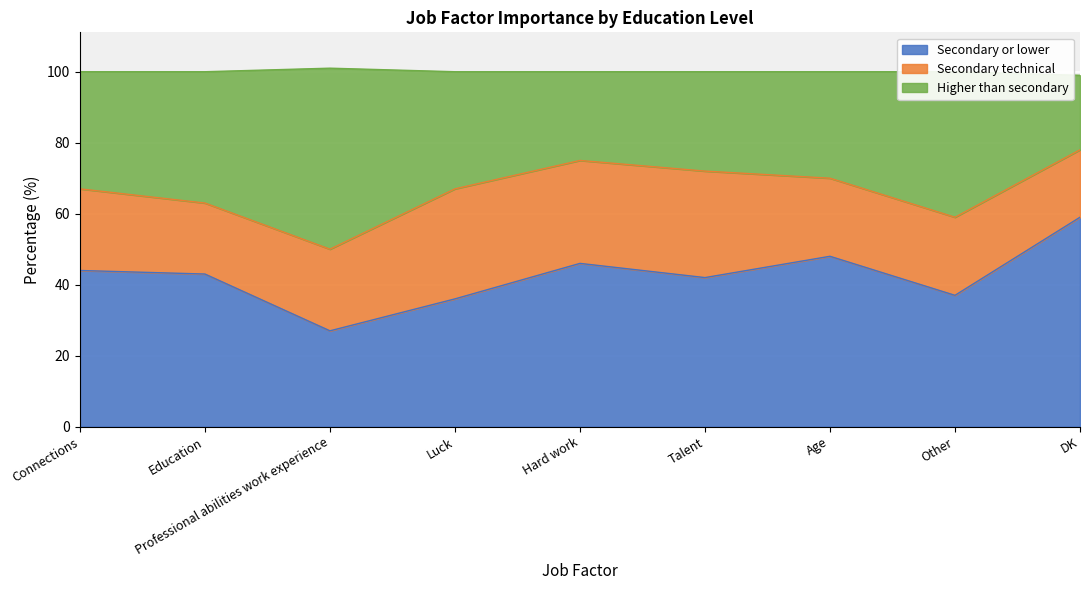

Which series has the widest spread of values?

Secondary or lower